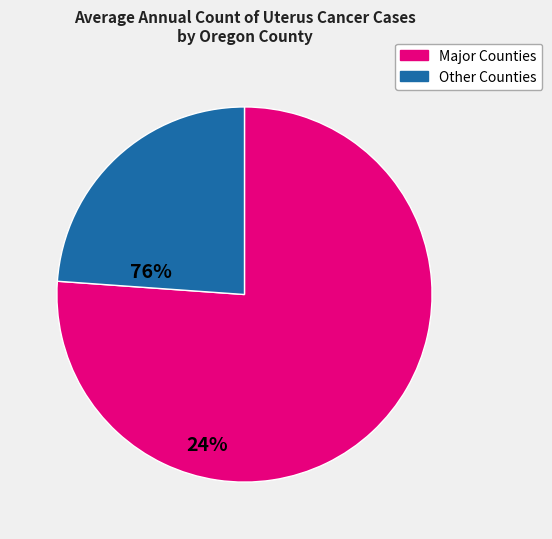

Is there any slice that represents more than half of the pie?

Yes